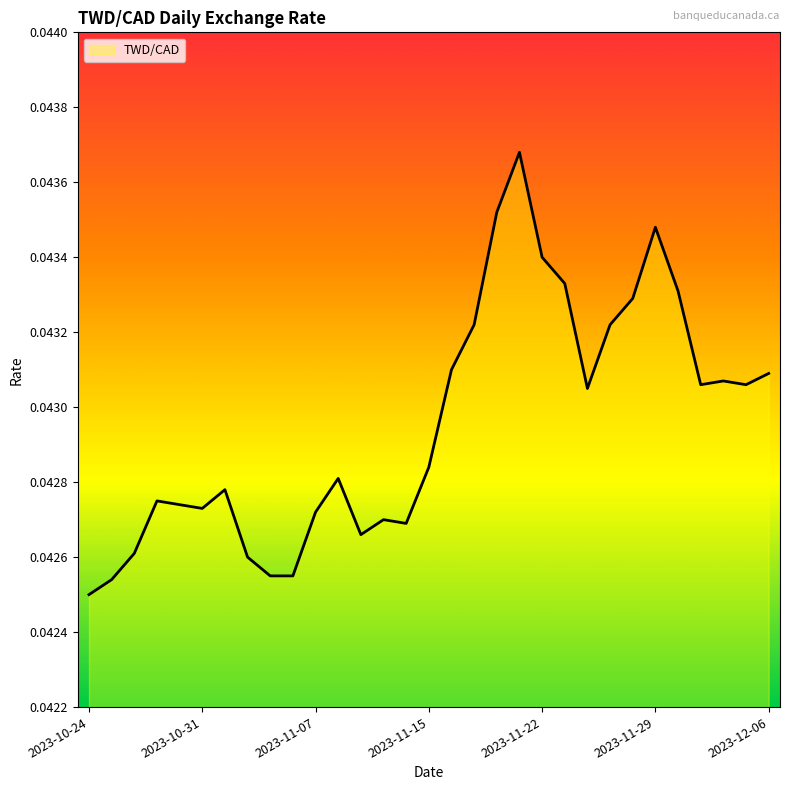

How many interior local peaks (higher than both neighbors) does the data have?

7